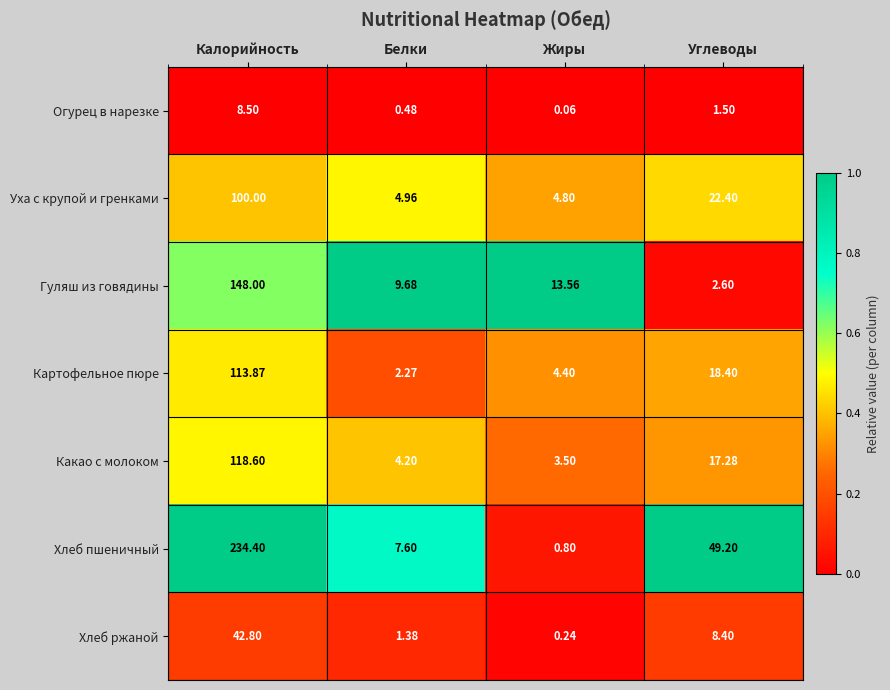

Which series changed the most between Жиры and Углеводы?

Хлеб пшеничный